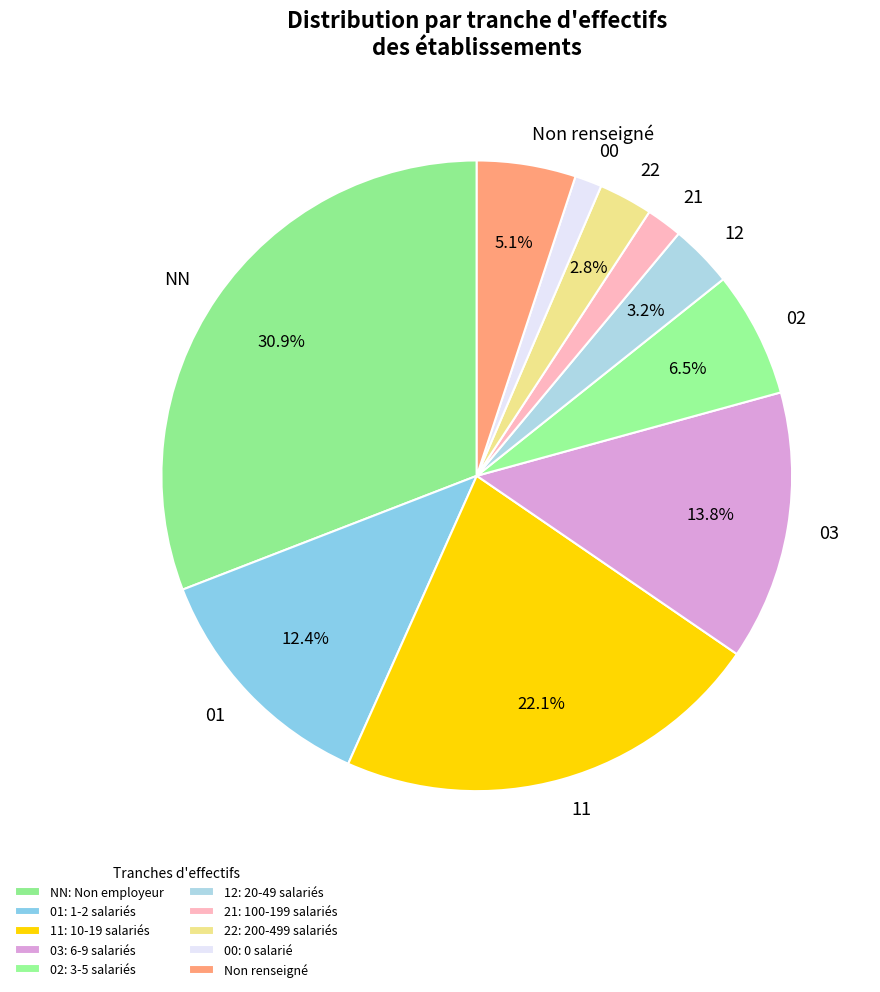

Between 00 and 03, which is larger?

03